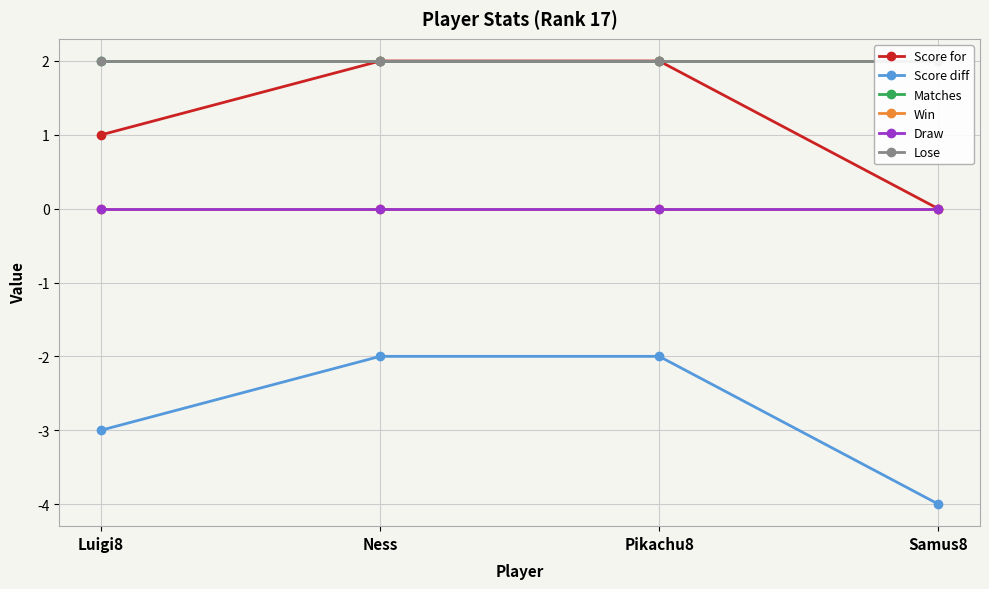

Is the value of Draw at Ness greater than the value of Matches at Luigi8?

No